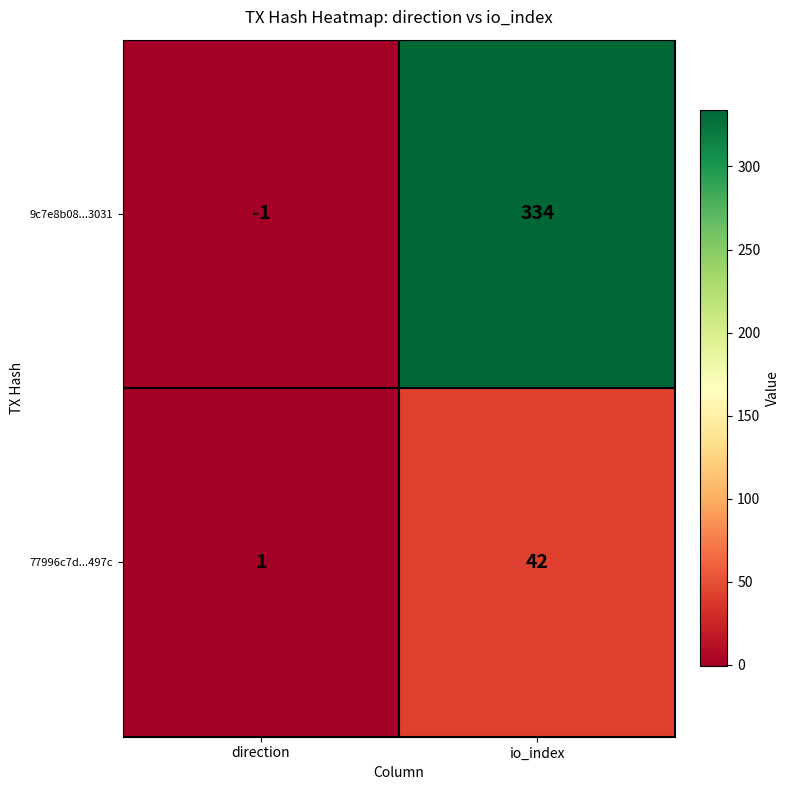

What is the difference between the highest and lowest values at direction?

2